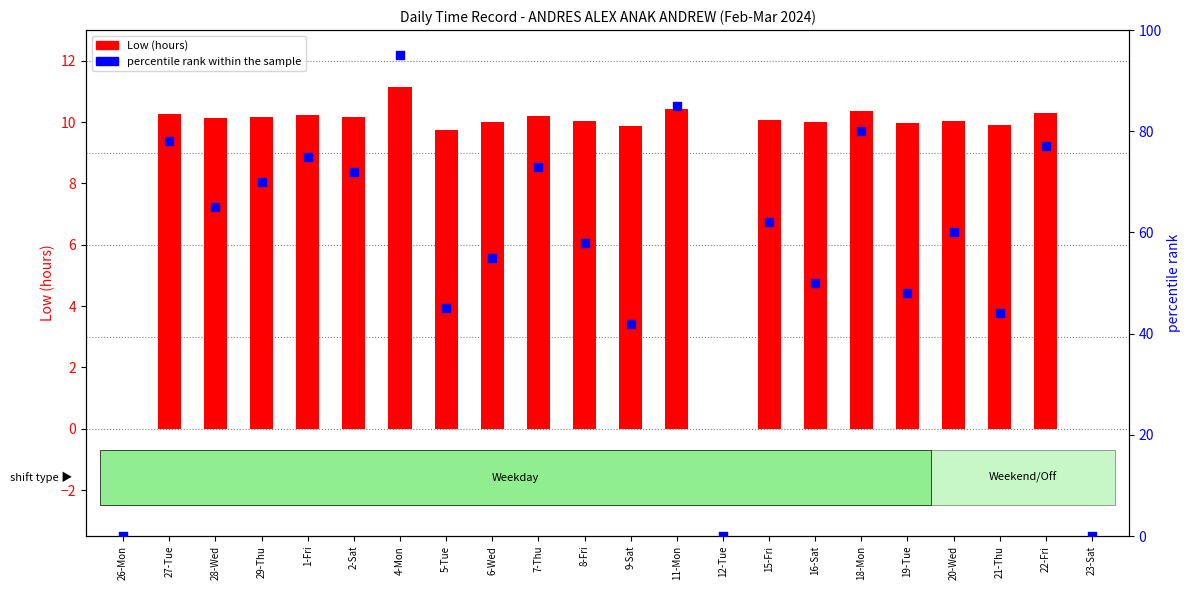

At which category is the sum across all series the highest?

4-Mon